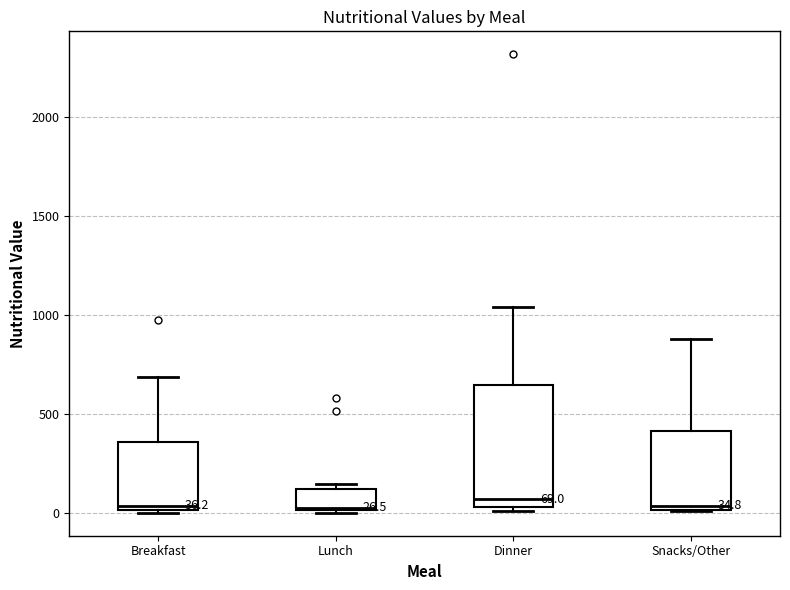

Which box is the tallest, from its lower edge to its upper edge?

Dinner